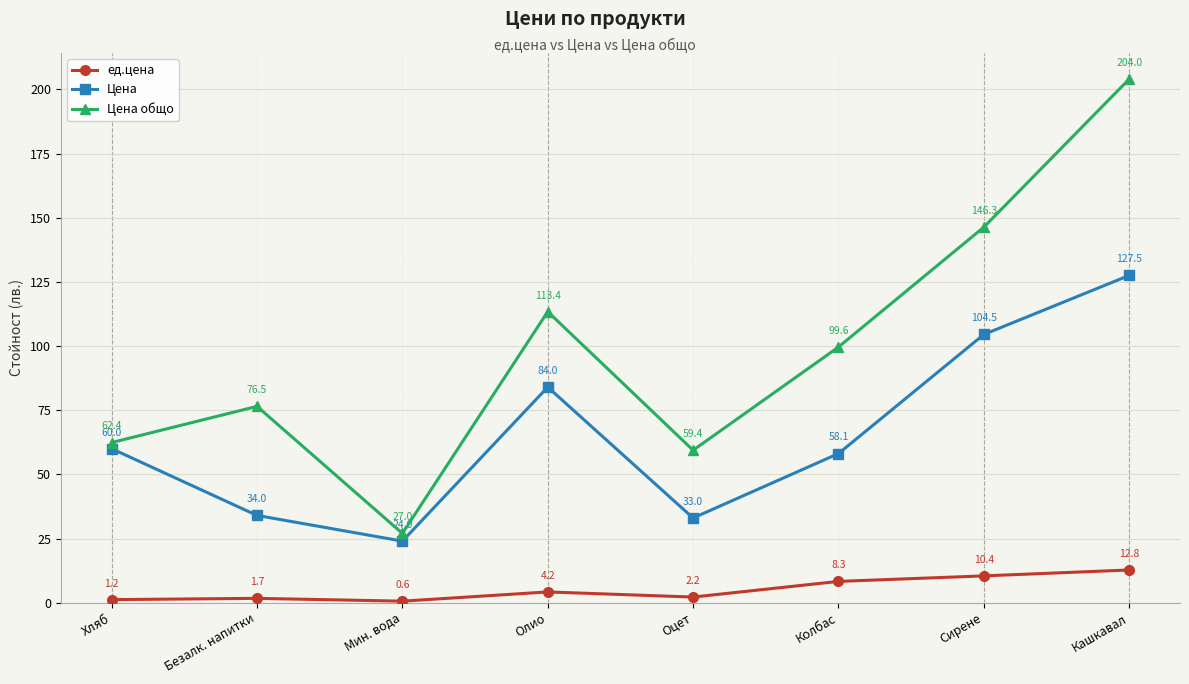

True or false: Цена общо has more than 1 points higher than both neighbors.

True